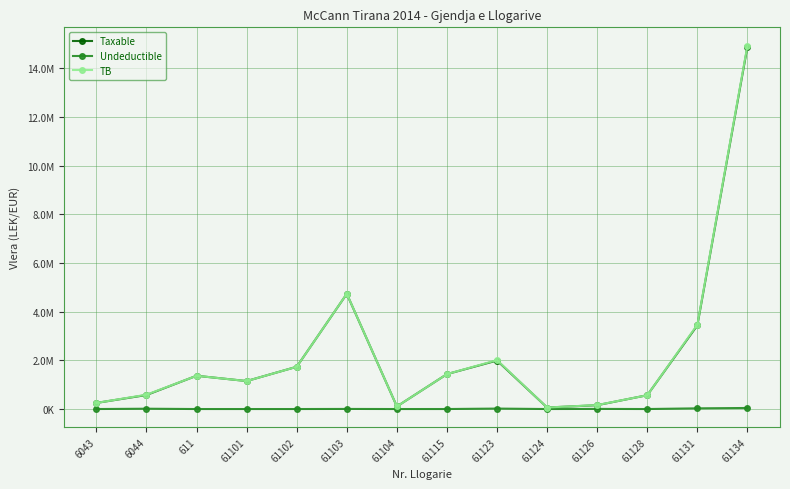

Where is Undeductible nearest to the value 21649?

61123